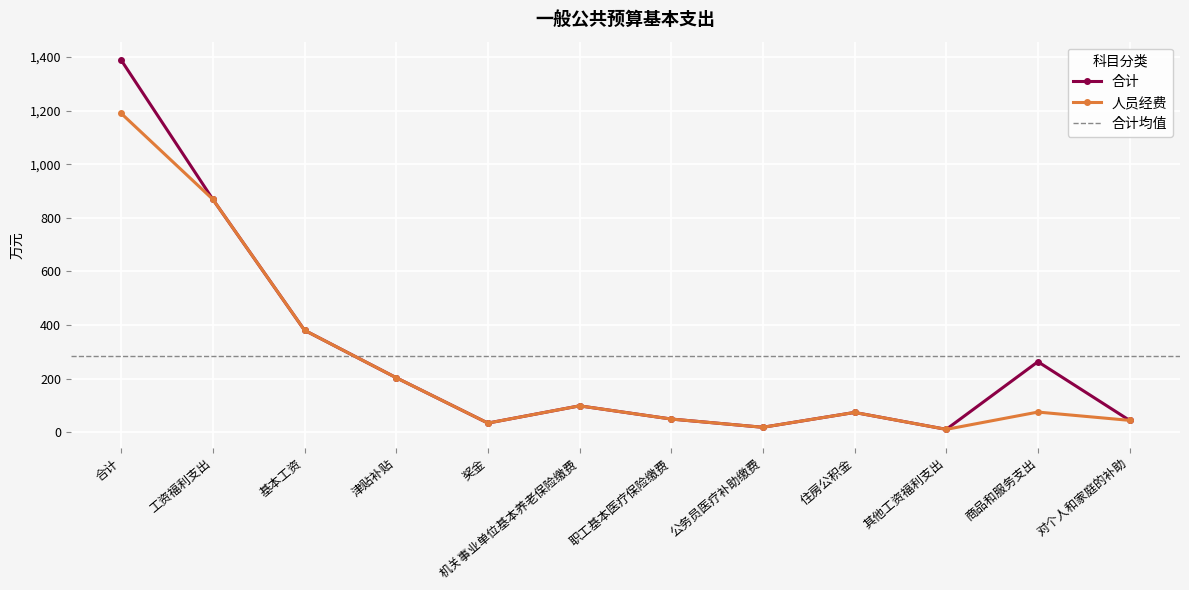

Reading left to right, list all the values displayed in this chart.

合计: 1388.8	869.0	380.5	203.5	34.1	98.5	49.3	18.5	73.9	10.7	263.2	44.3
人员经费: 1190.0	869.0	380.5	203.5	34.1	98.5	49.3	18.5	73.9	10.7	75.3	44.3